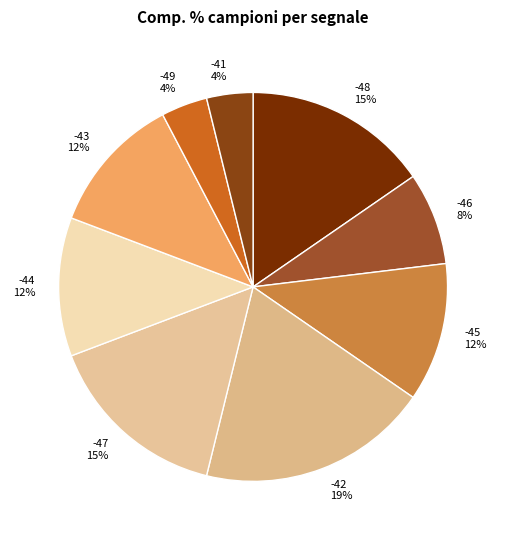

Is it true that -45 12% is 12% of the pie?

True